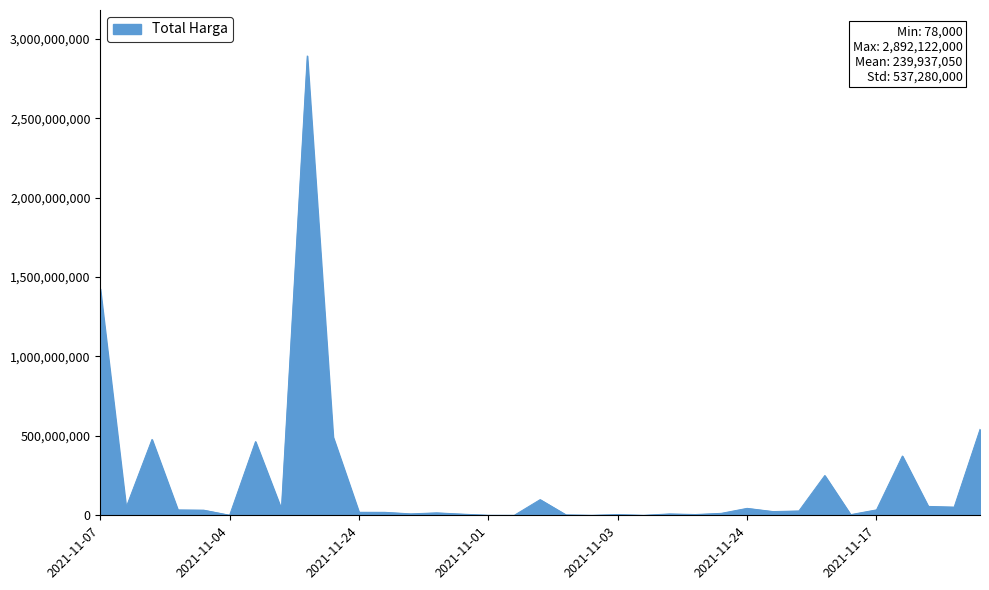

What is the difference between the maximum and minimum values?

2892044000